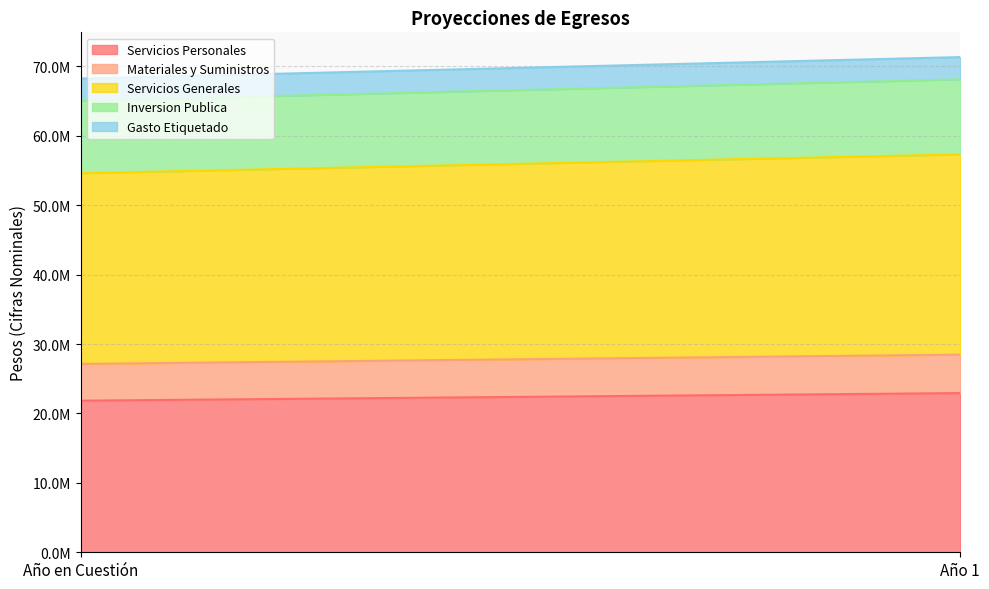

List the series in order of their peak value, highest first.

Servicios Generales, Servicios Personales, Inversion Publica, Materiales y Suministros, Gasto Etiquetado